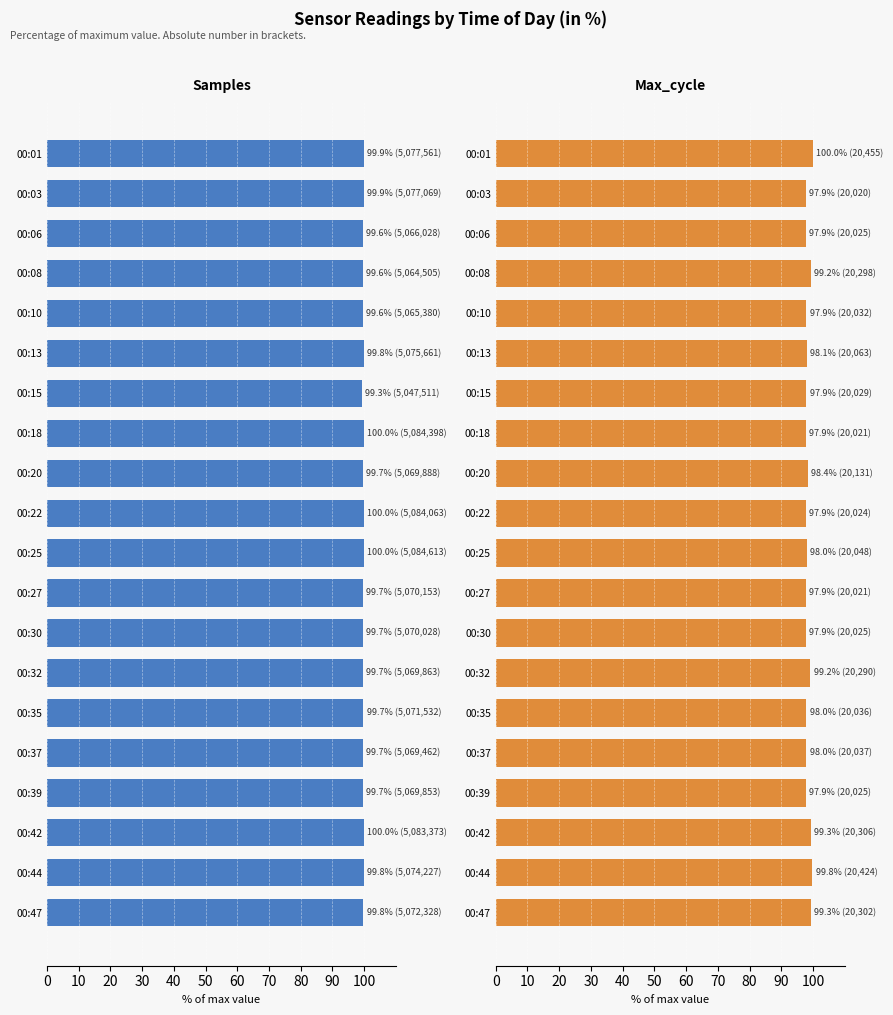

How many groups of bars are there?

20